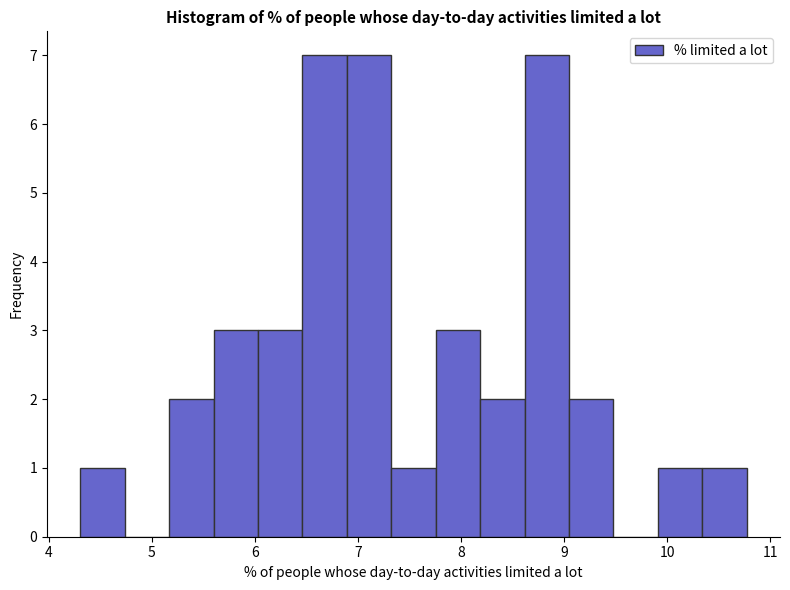

What is the height of the bar covering 4.3 to 4.7 on the x-axis? Neither the bar edges nor the heights are printed on the chart, so give them approximately, as read against the axes.

1